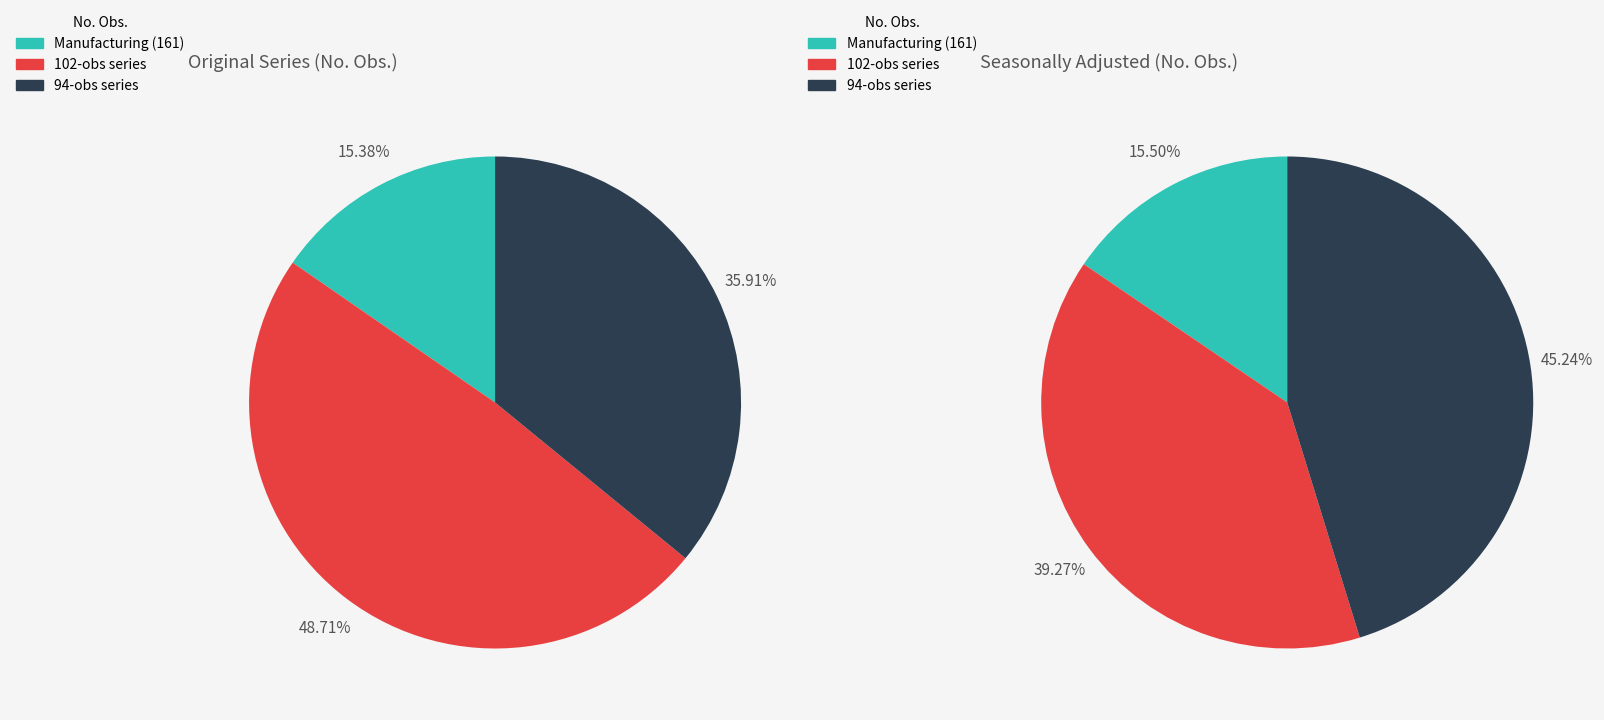

Does 14 represent more than half of the total?

No